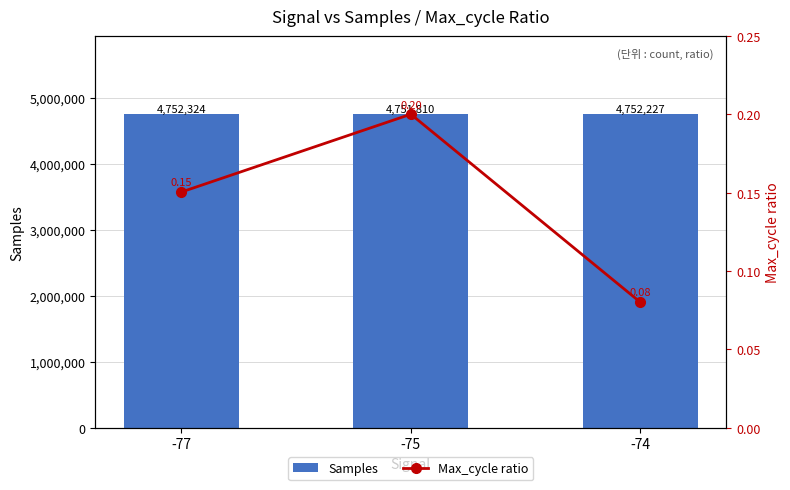

True or false: Max_cycle ratio has a value of 0.1 at -74.

True